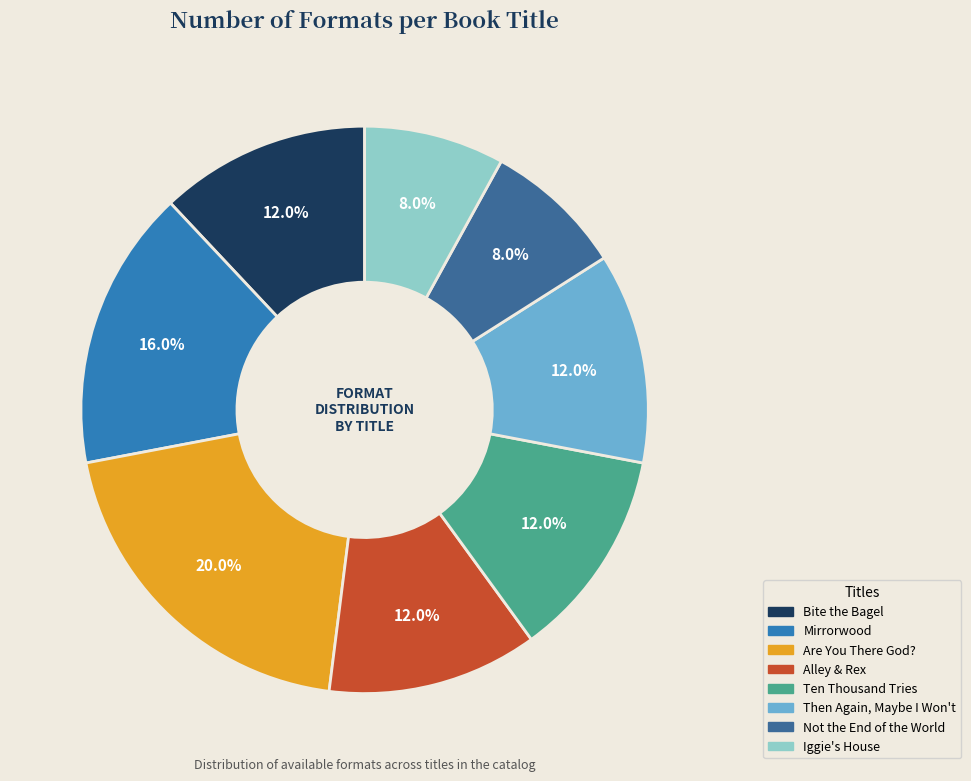

Does any single category account for the majority?

No